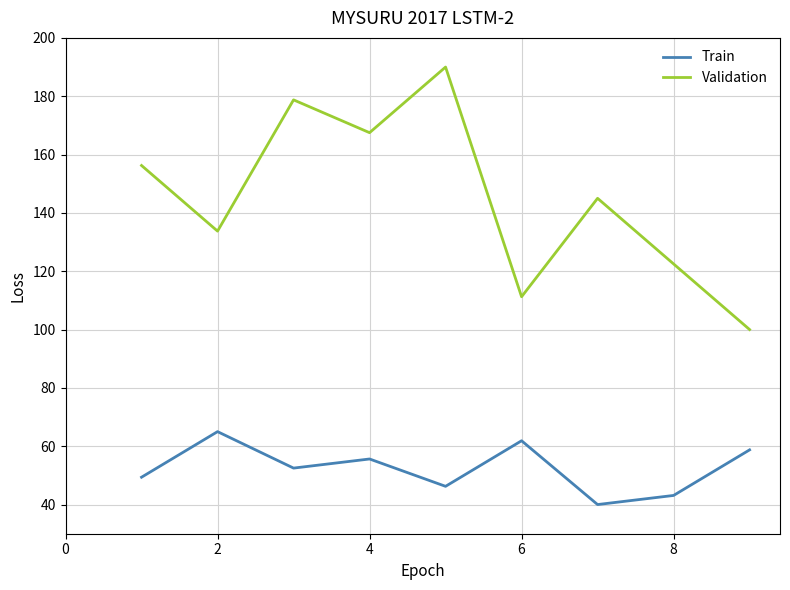

True or false: Validation and Train cross at least once.

False